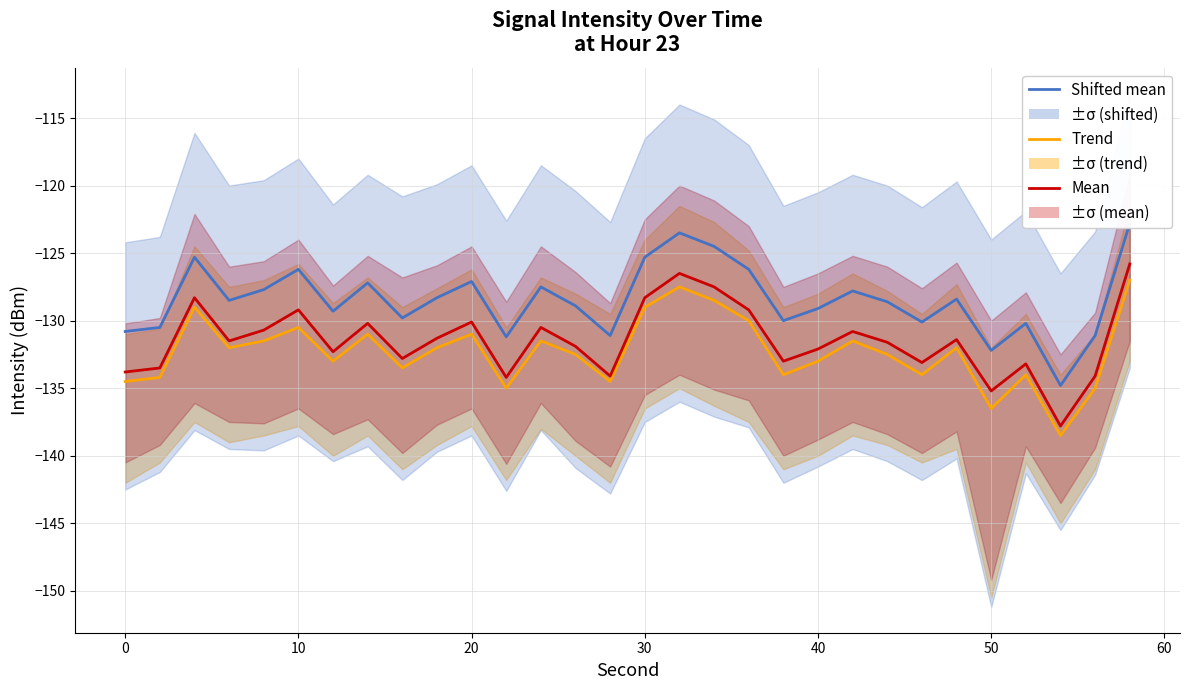

Is it true that Trend equals -78.9 at 17?

False